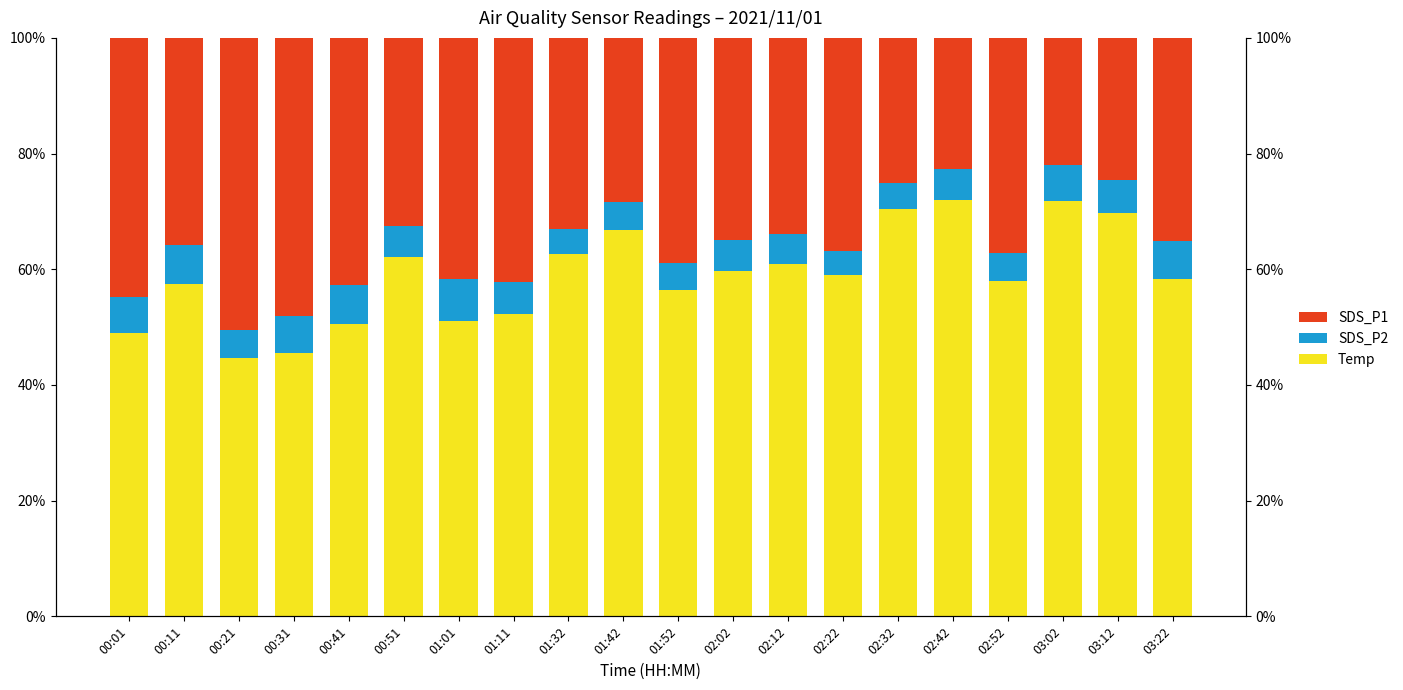

Reading left to right, transcribe all the data shown in this chart.

Temp: 49.0	57.5	44.6	45.5	50.5	62.2	51.0	52.3	62.7	66.8	56.5	59.7	61.0	59.0	70.4	72.0	58.0	71.8	69.8	58.4
SDS_P2: 6.3	6.8	5.0	6.4	6.7	5.3	7.3	5.6	4.2	4.9	4.7	5.5	5.0	4.2	4.5	5.2	4.7	6.2	5.7	6.4
SDS_P1: 44.7	35.8	50.4	48.1	42.8	32.6	41.7	42.1	33.1	28.3	38.9	34.9	34.0	36.9	25.1	22.7	37.3	22.0	24.5	35.2